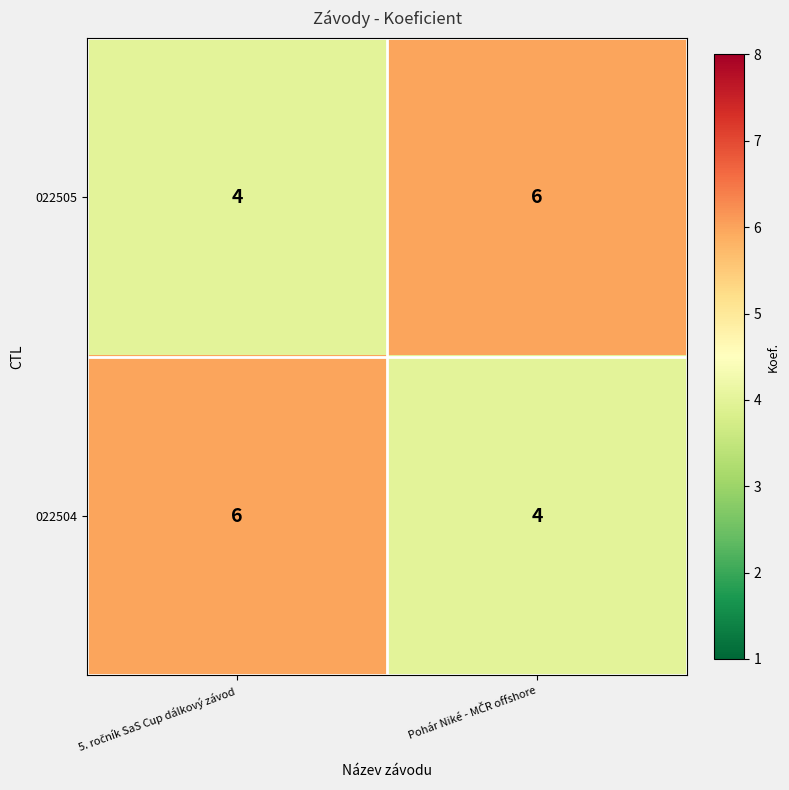

What is the average value of the 022504 series?

5